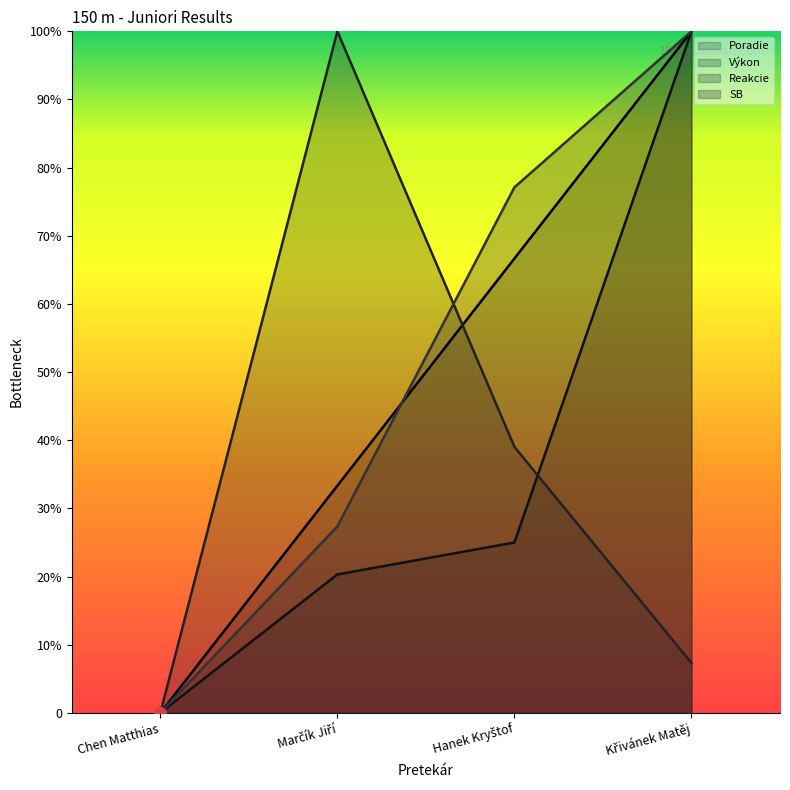

What are all the series names shown in the legend?

Poradie, Výkon, Reakcie, SB